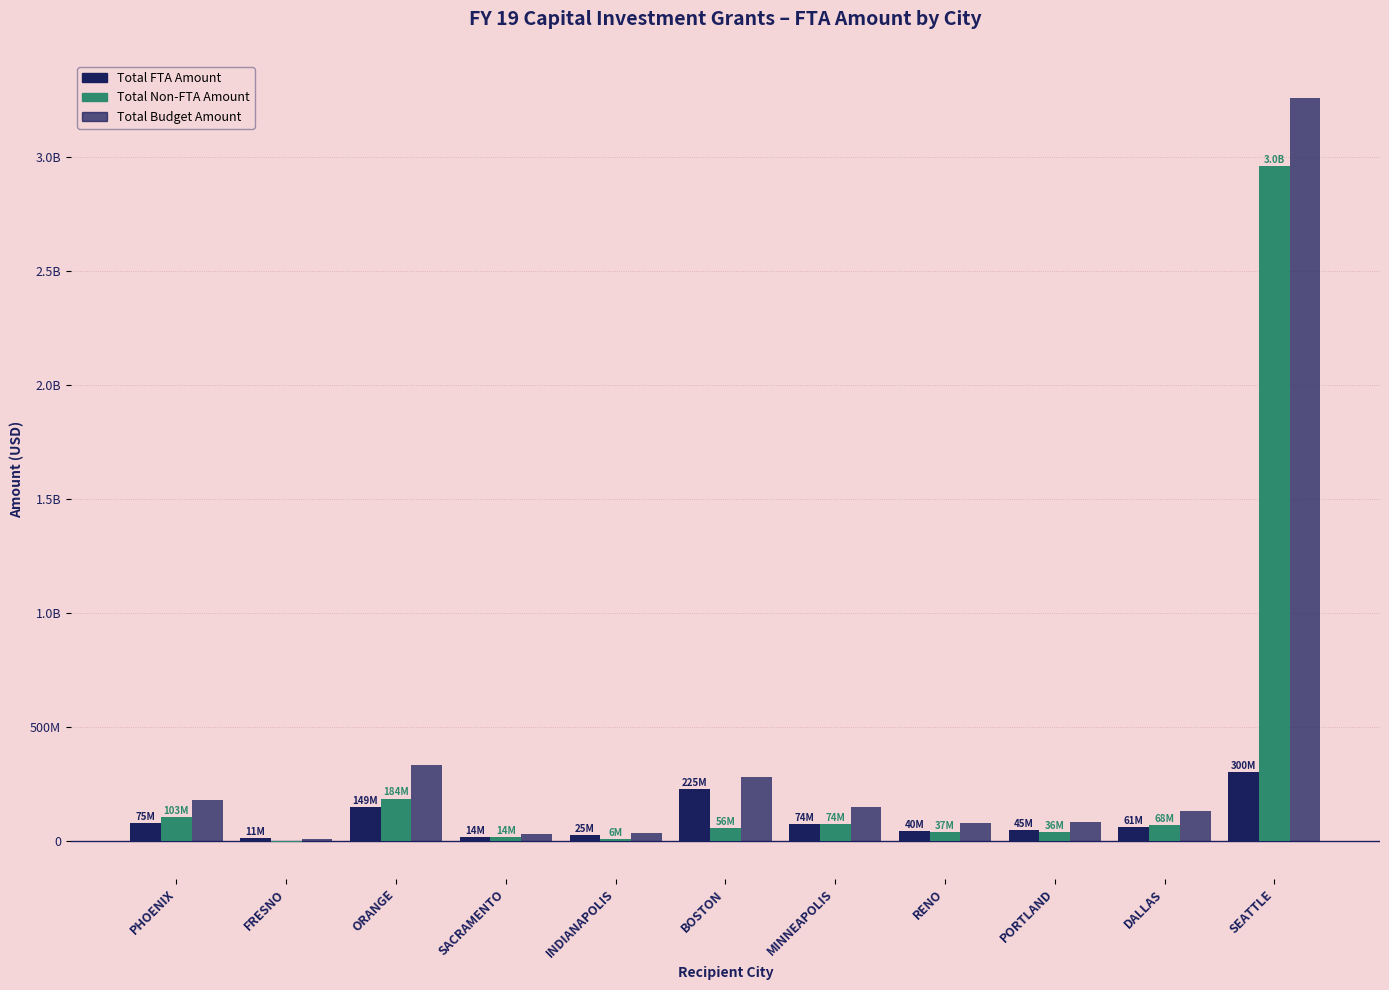

Which category has the highest value across all series?

SEATTLE